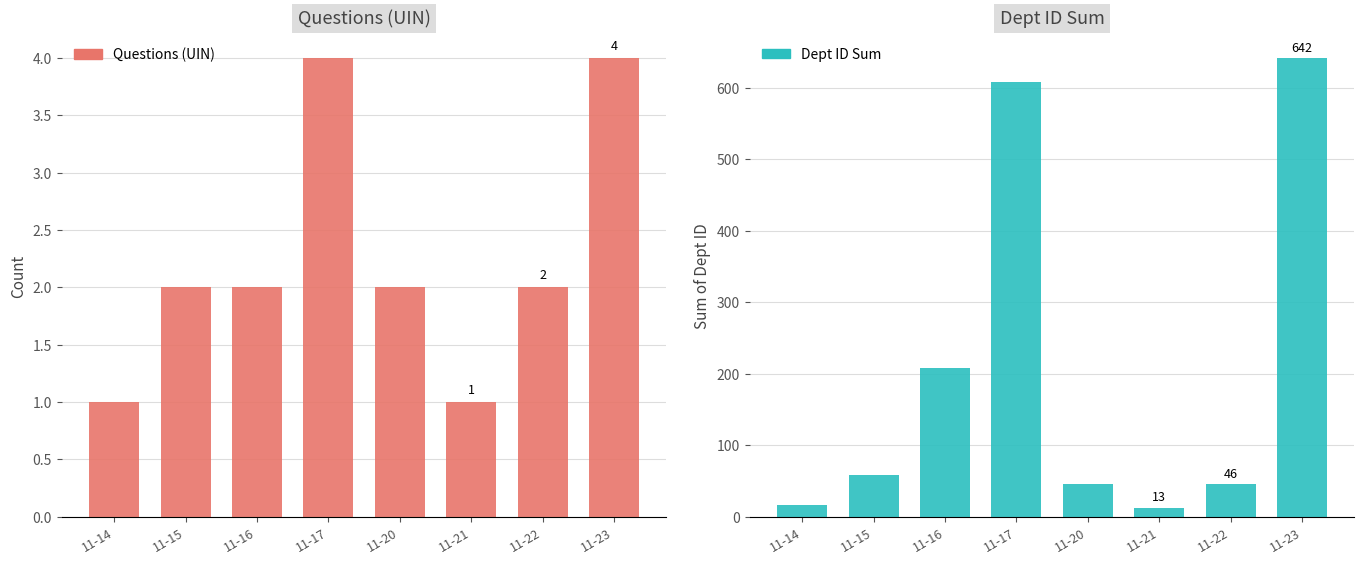

Reading left to right, transcribe all the data shown in this chart.

Questions (UIN): 1	2	2	4	2	1	2	4
Dept ID Sum: 17	58	208	608	46	13	46	642